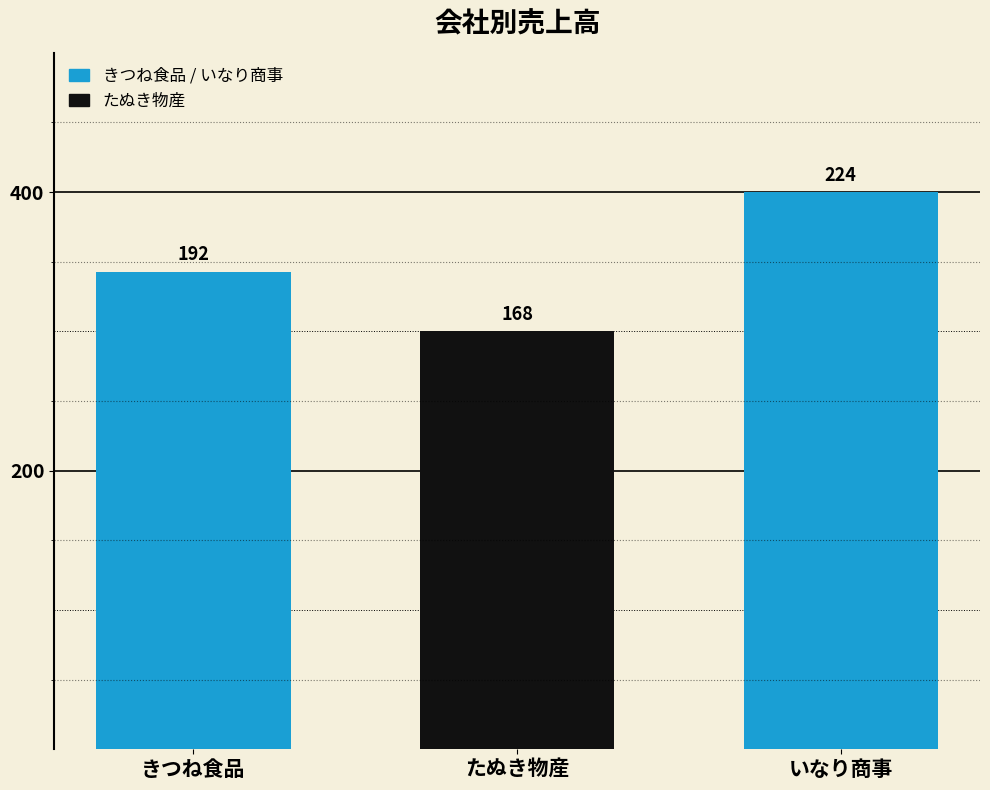

Reading right to left, transcribe all the data shown in this chart.

224	168	192